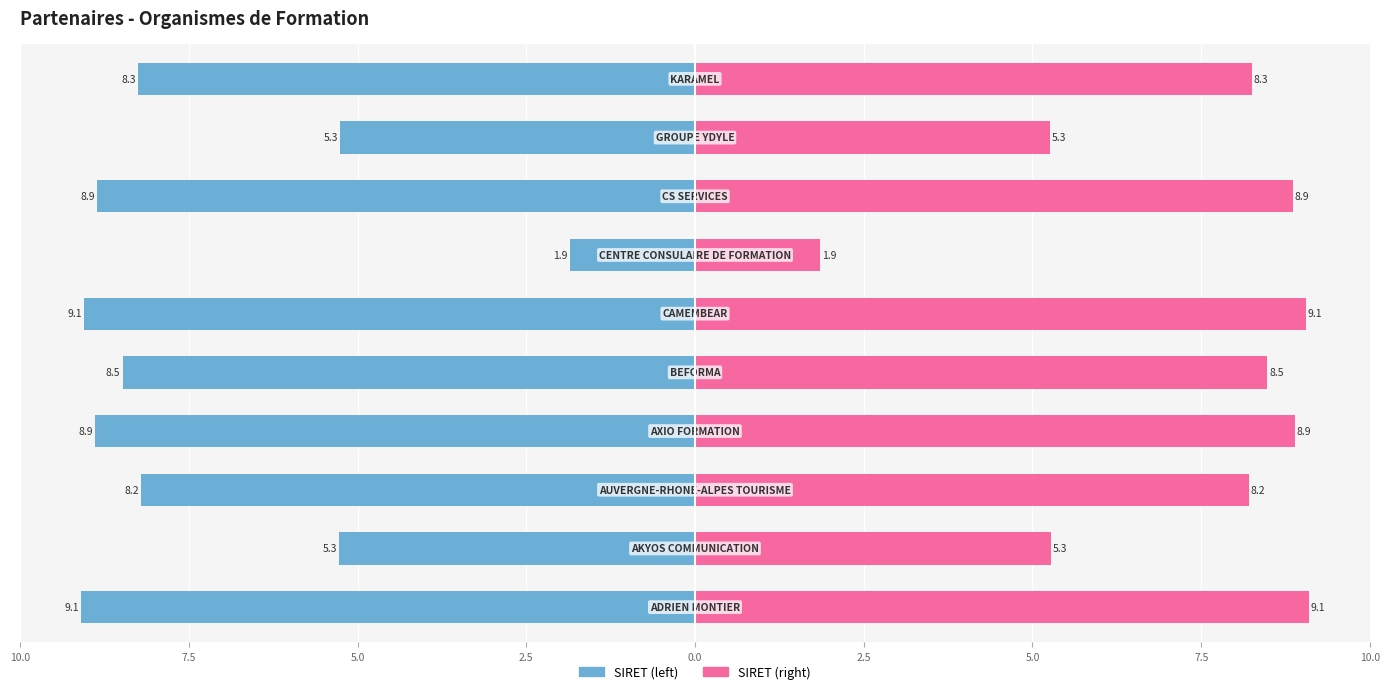

At how many categories does at least one series exceed 7?

7